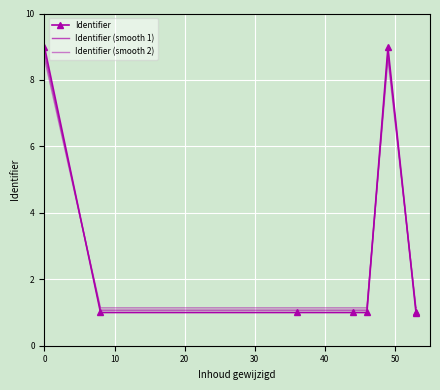

Rank the series by their average value, from lowest to highest.

Identifier, Identifier (smooth 1), Identifier (smooth 2)